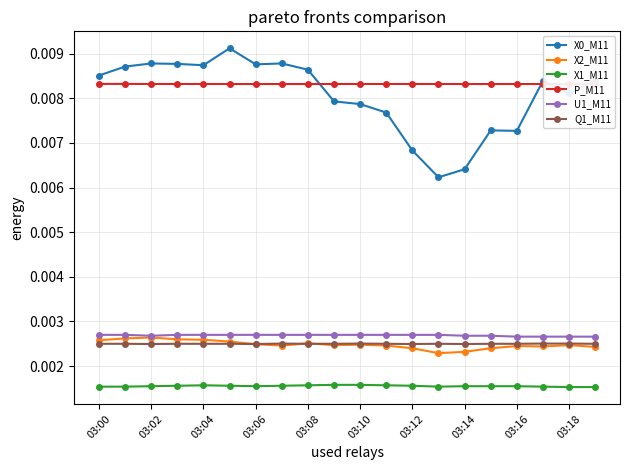

True or false: X0_M11 and X2_M11 intersect in this chart.

False